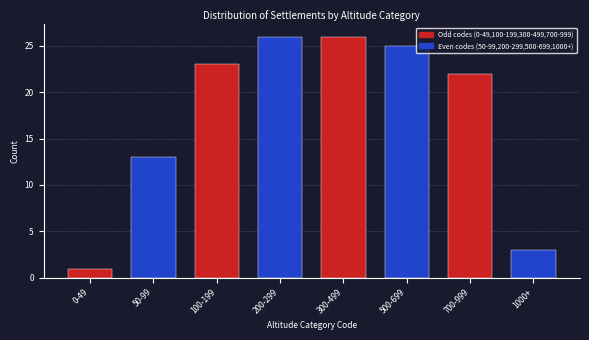

Reading right to left, transcribe all the data shown in this chart.

3	22	25	26	26	23	13	1